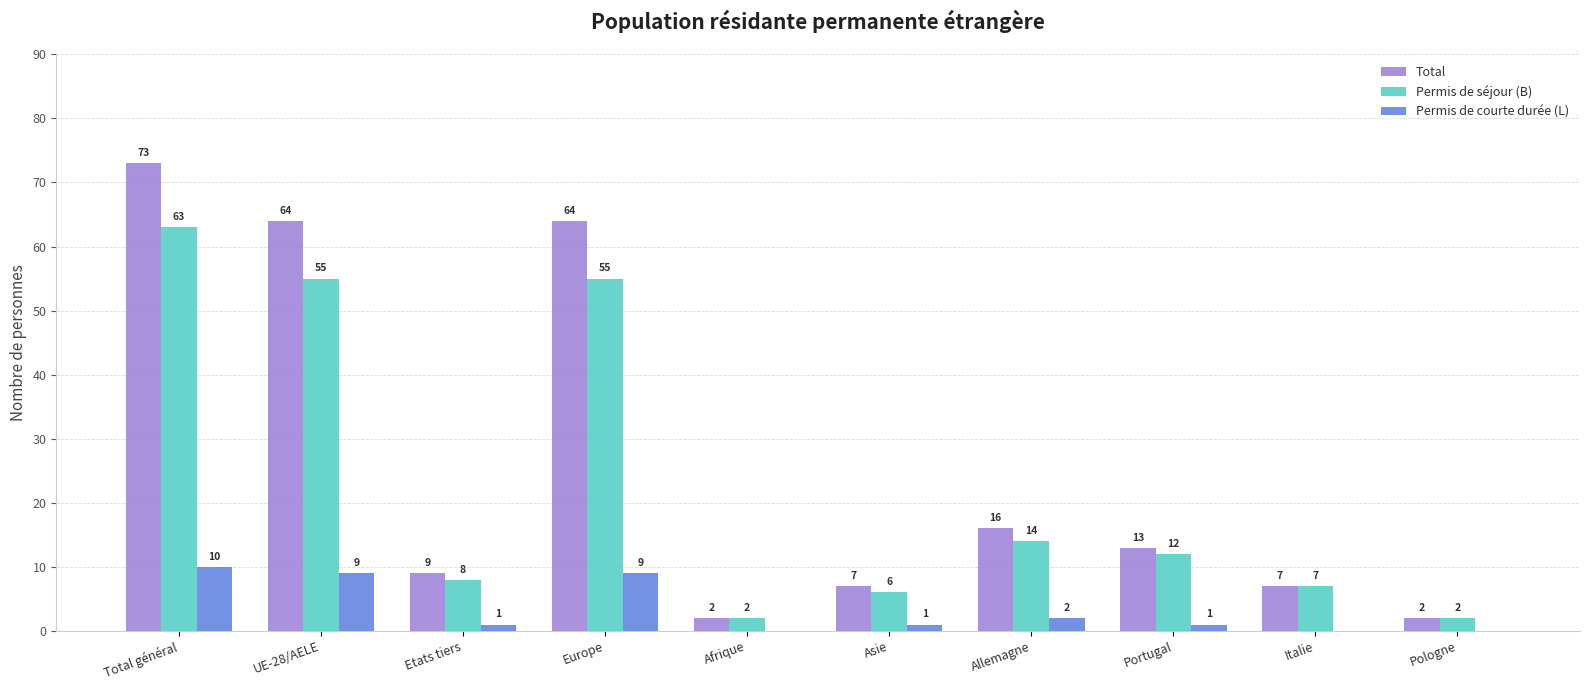

Which series changed the most between Total général and Europe?

Total